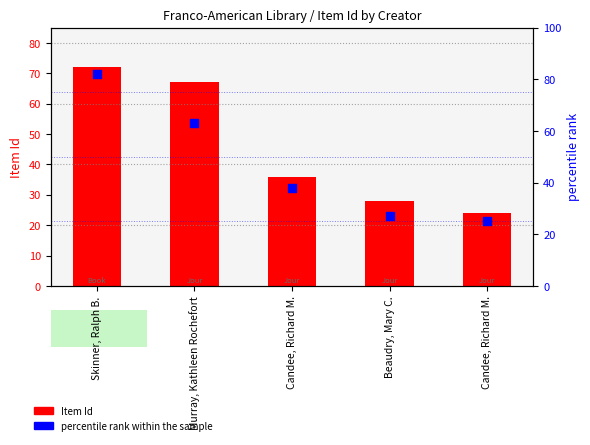

What is the total value across all series at Beaudry, Mary C.?

55